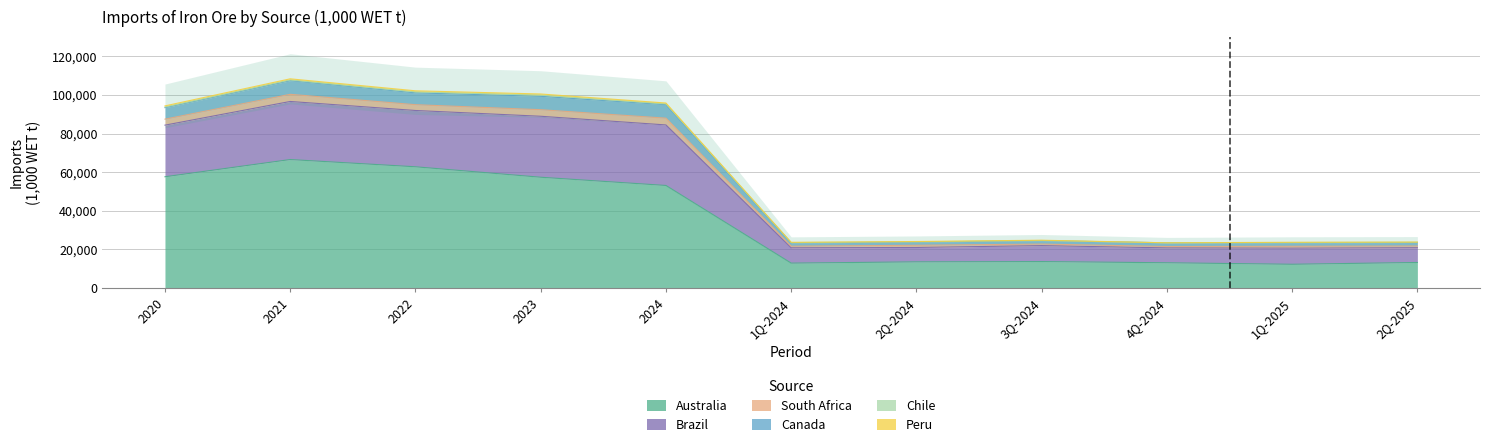

What position from the left is 2020?

1